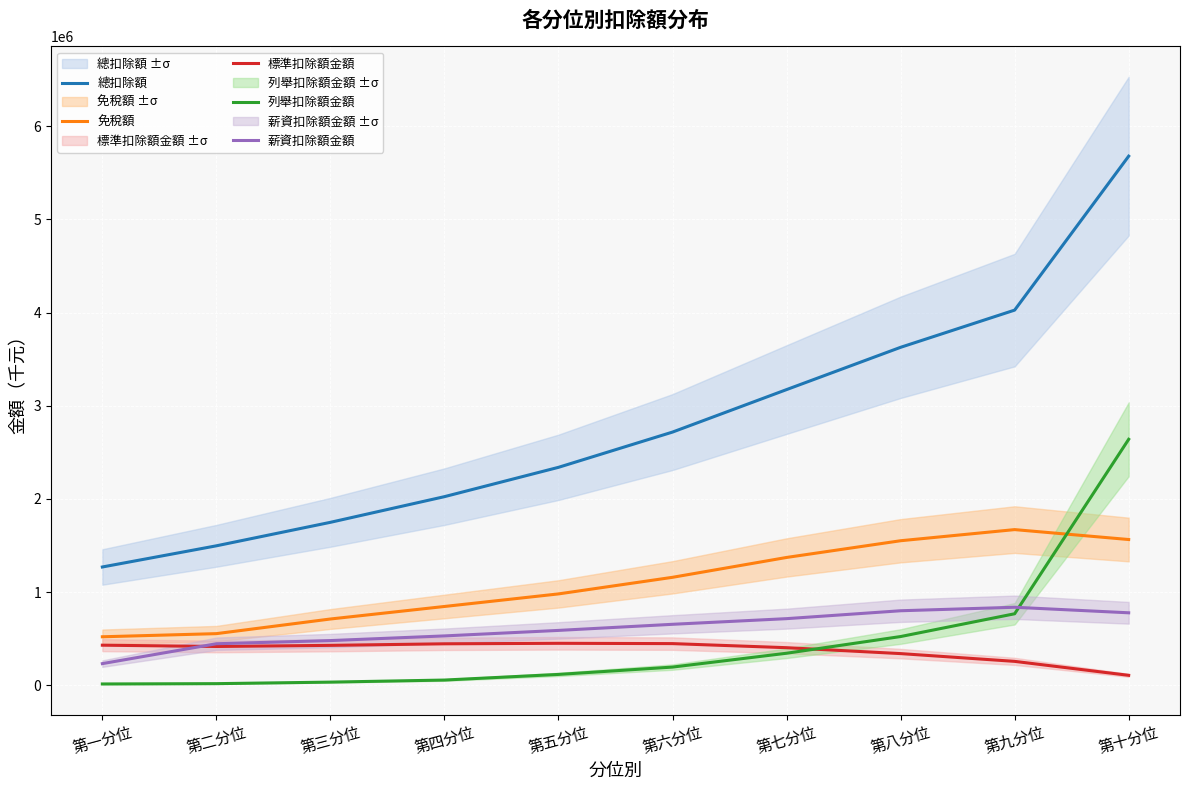

Is this an area chart (filled region under the line)?

No